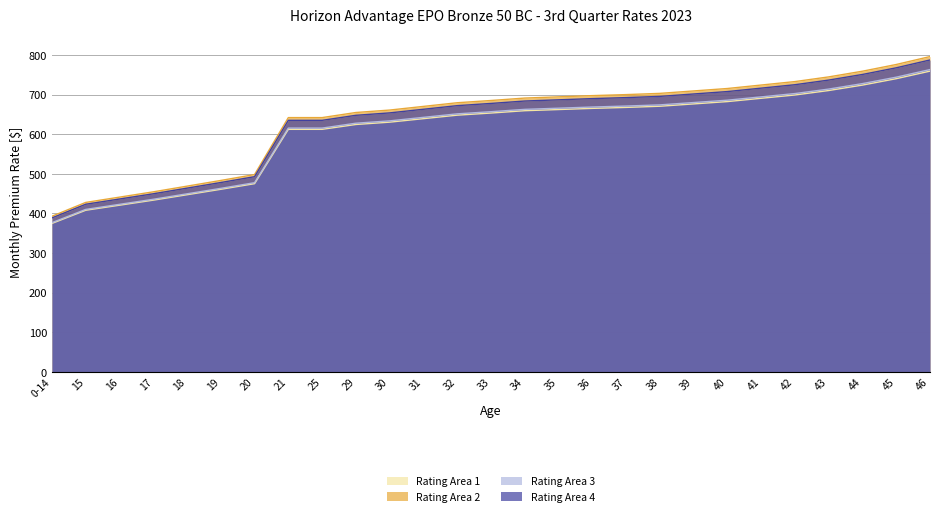

How many data points in Rating Area 1 are less than 653?

13